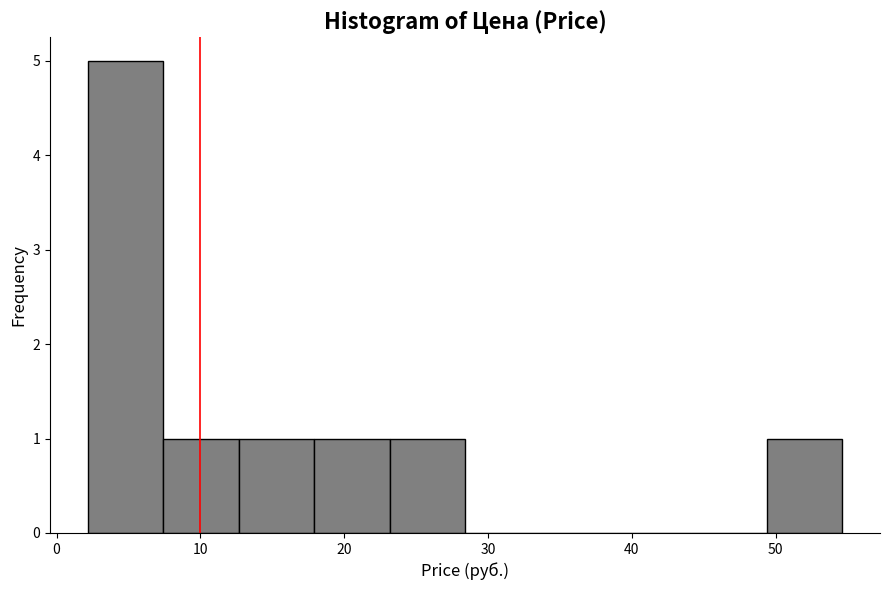

Over which range of the x-axis is the bar tallest?

2 to 7